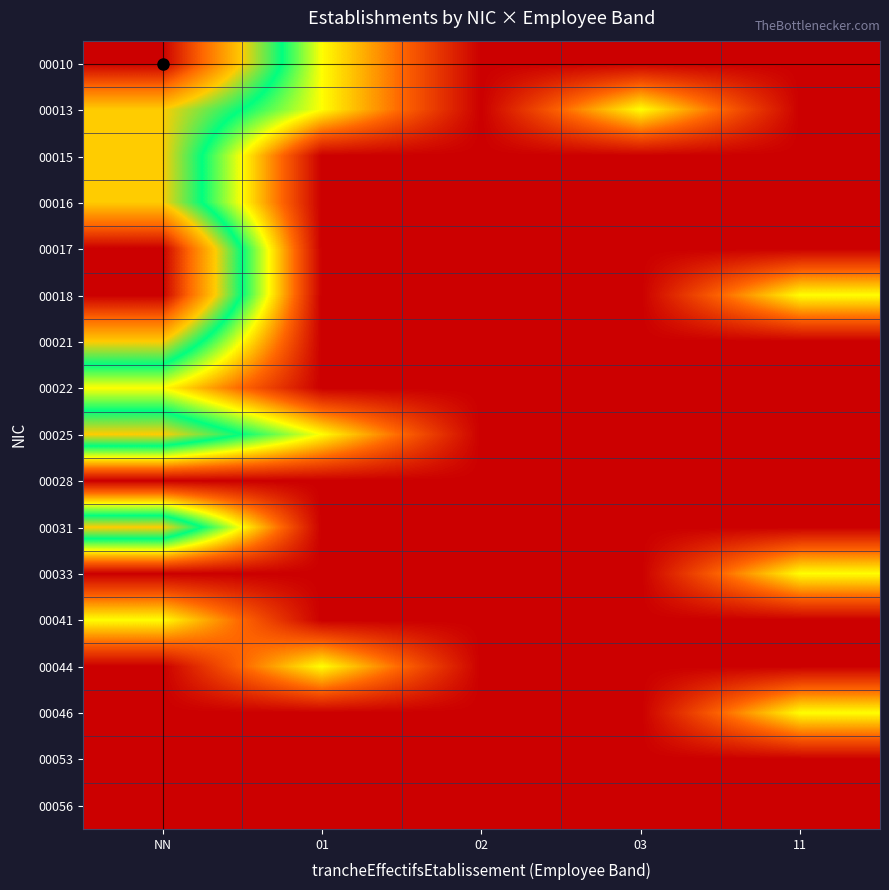

Rank the series by their maximum value, from highest to lowest.

00010, 00017, 00018, 00013, 00015, 00016, 00021, 00025, 00031, 00022, 00033, 00041, 00044, 00046, 00028, 00053, 00056